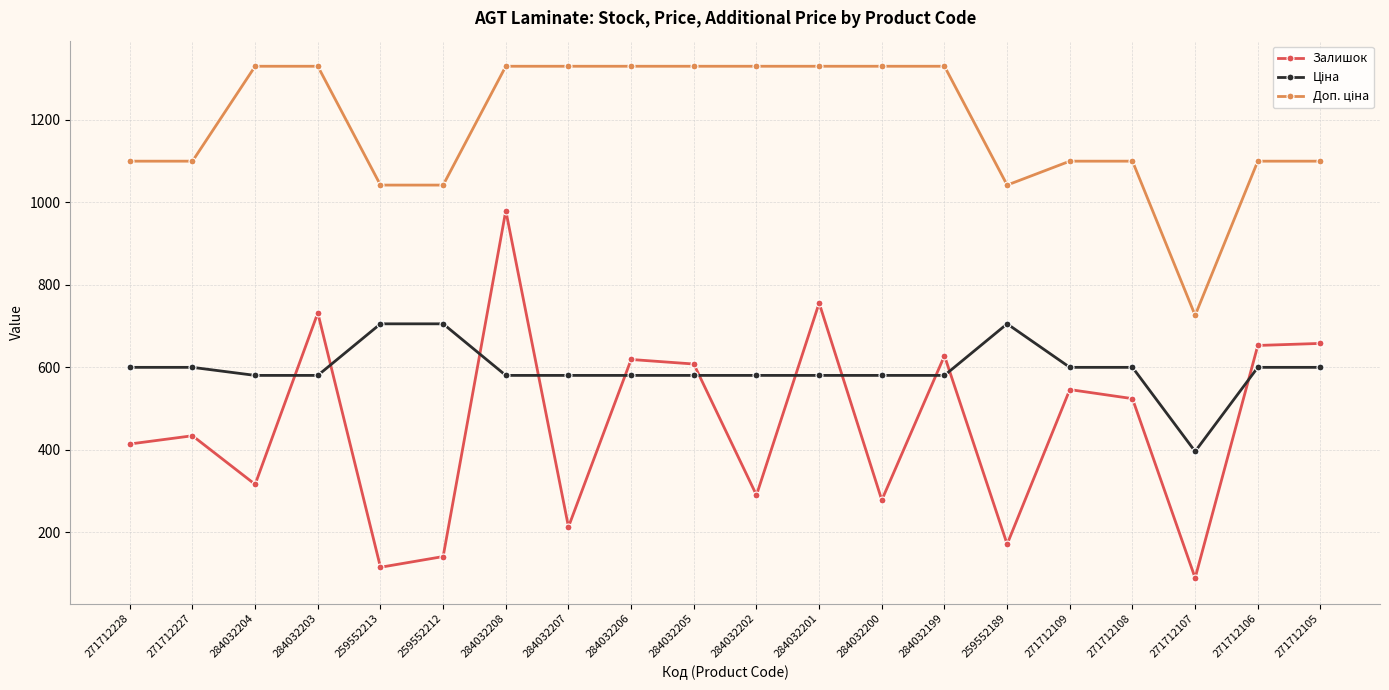

What is the difference between the Залишок values at 284032201 and 271712108?

232.0